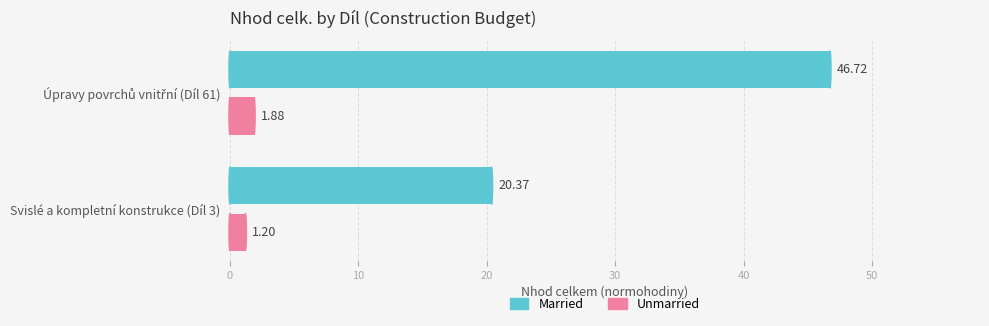

Which series has the largest range (max minus min)?

Married